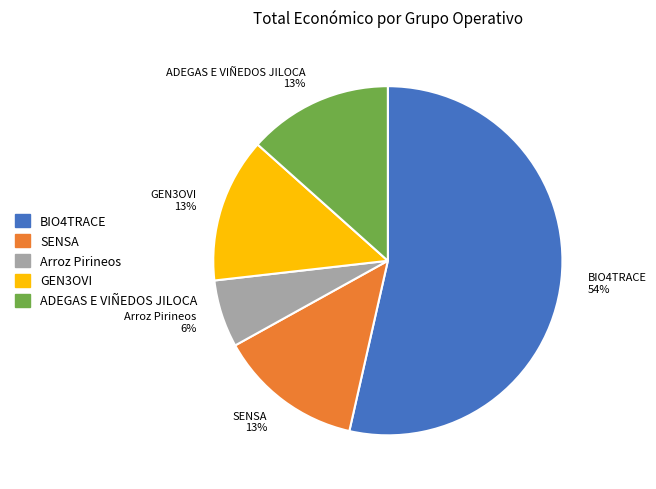

Is it true that BIO4TRACE is 42% of the pie?

False